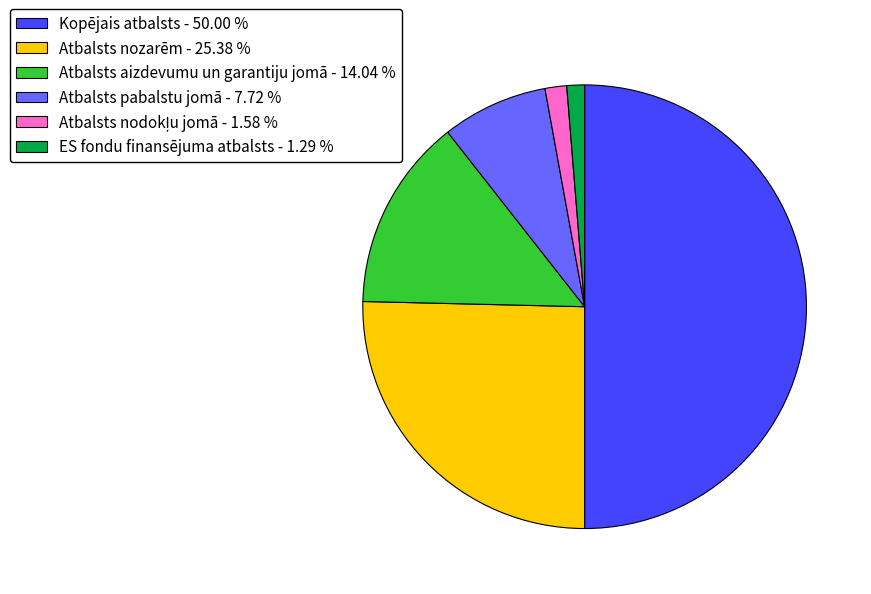

Is Atbalsts nozarēm - 25.38 % the majority of the pie?

No